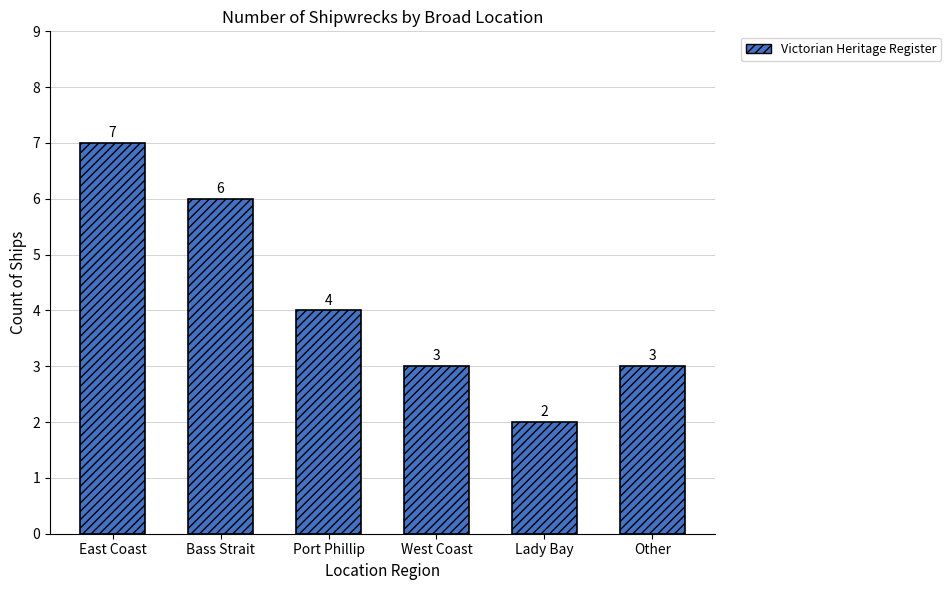

Count the number of data series in this chart.

1